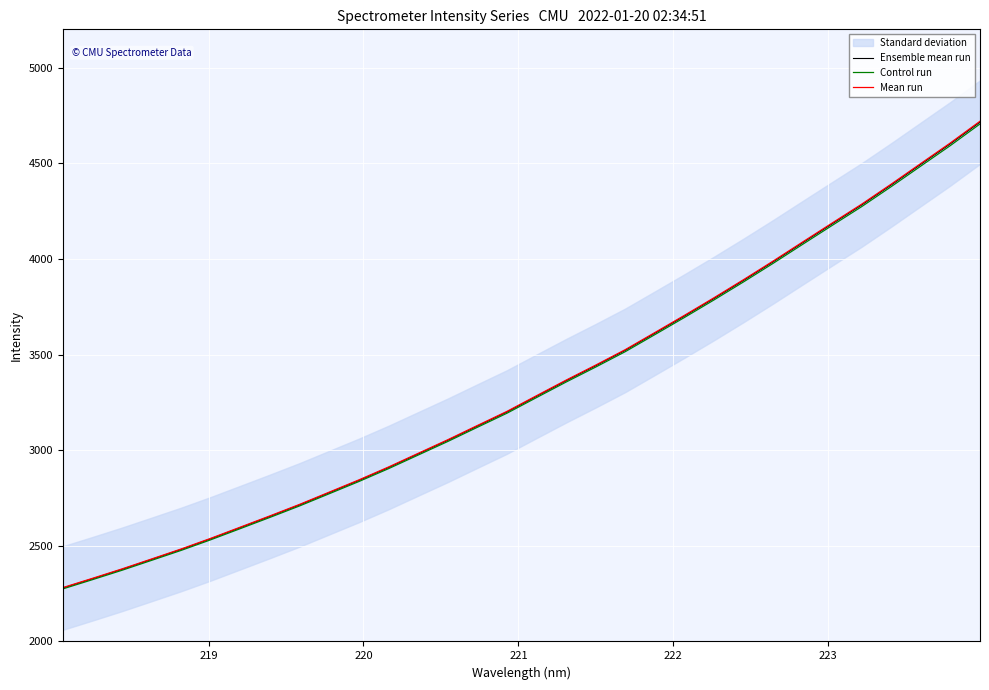

What is the value of the Ensemble mean run point at the 27th from the left?

4183.6